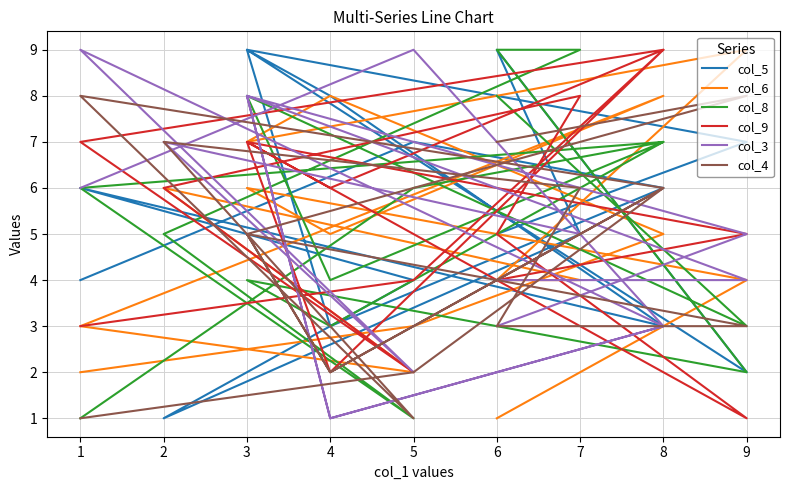

The col_8 series shows 9 at 6. True or false?

True